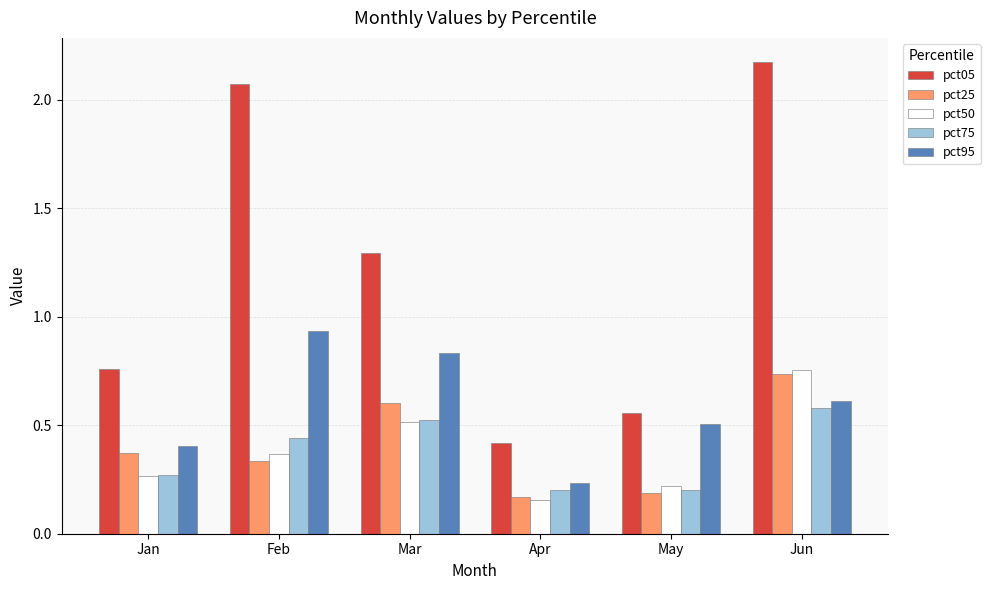

The pct95 series shows 0.2 at Apr. True or false?

True